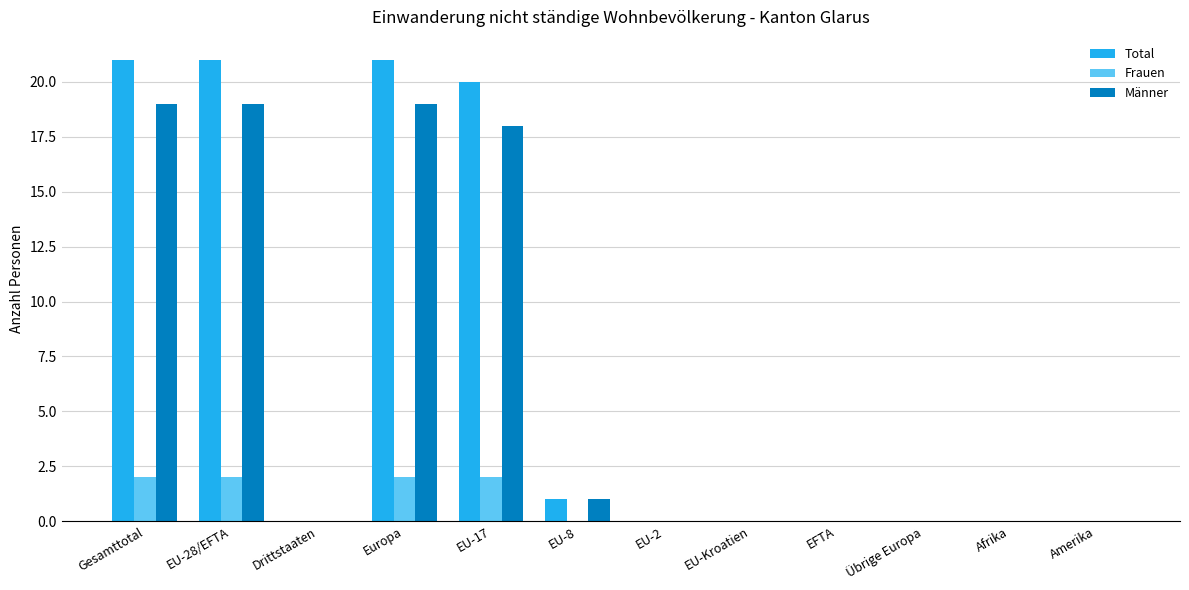

Where is Männer nearest to the value 9?

EU-8